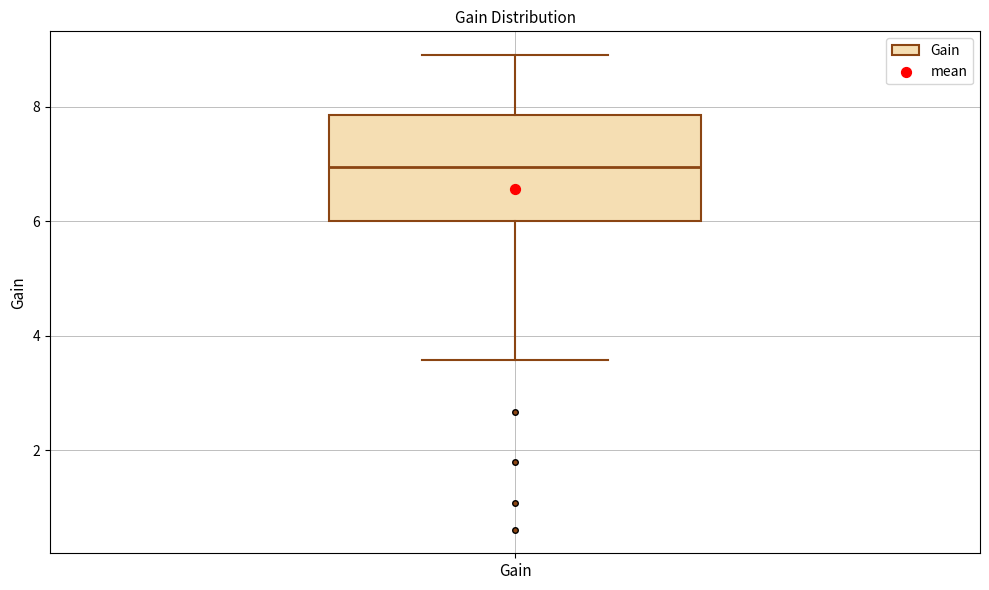

Transcribe this box plot: give where the median line is, the range the box spans, and where the two whiskers end, as read against the y-axis. The values are not printed on the chart, so give them approximately, as read against the axis.

median 7.0, box 6.0 to 7.8, whiskers 3.6 to 9.0